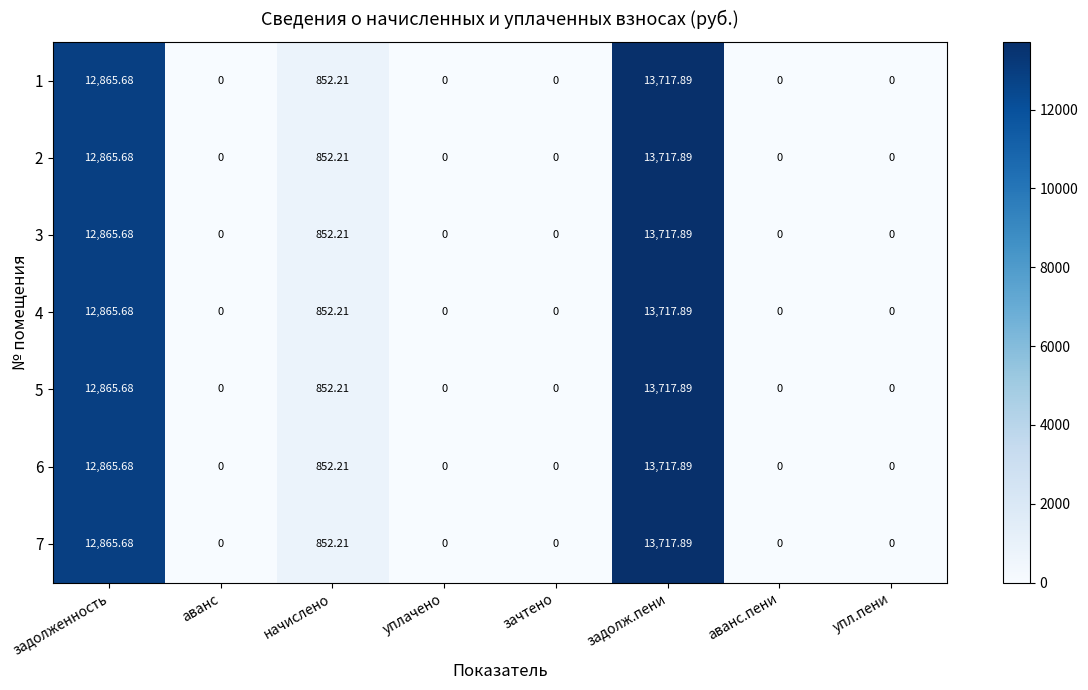

Where is 1 nearest to the value 6858?

начислено